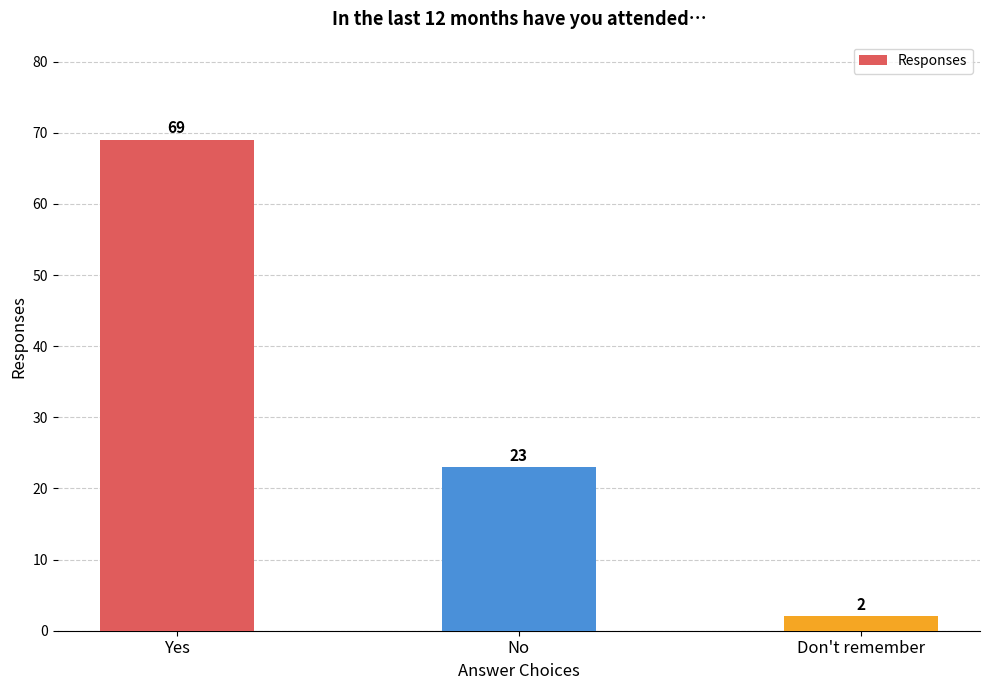

At which category does the chart reach its peak across all series?

Yes